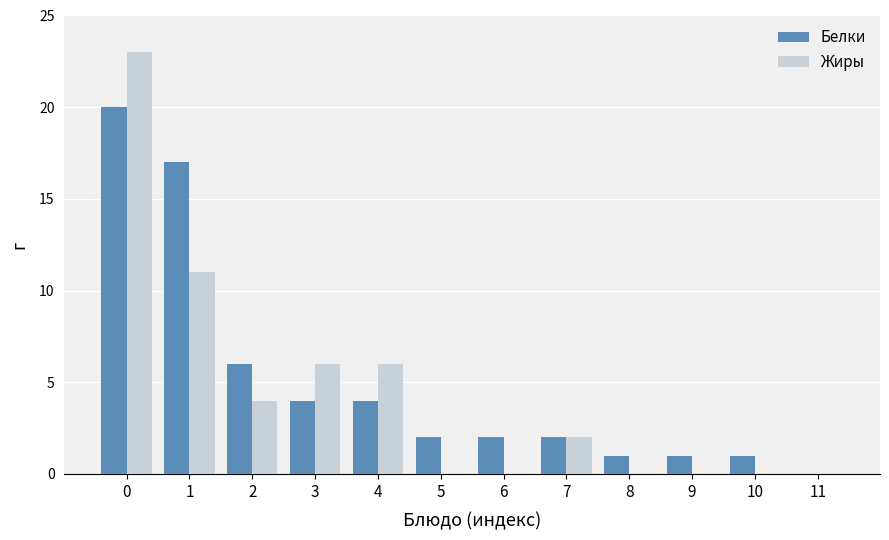

The value of Белки at 11 is 0. True or false?

True